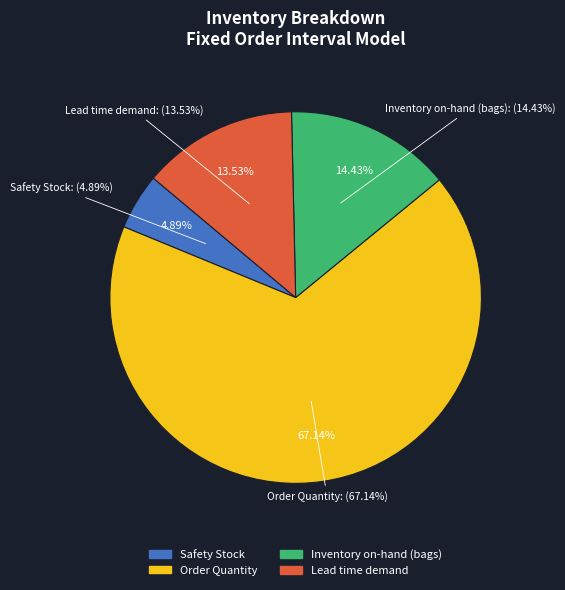

Count the number of slices in the pie.

4